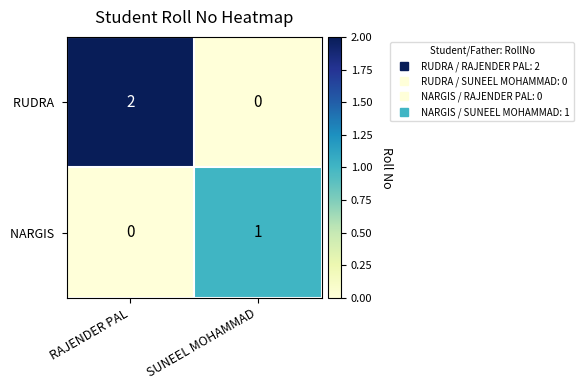

At which label does RUDRA  reach its minimum?

SUNEEL MOHAMMAD